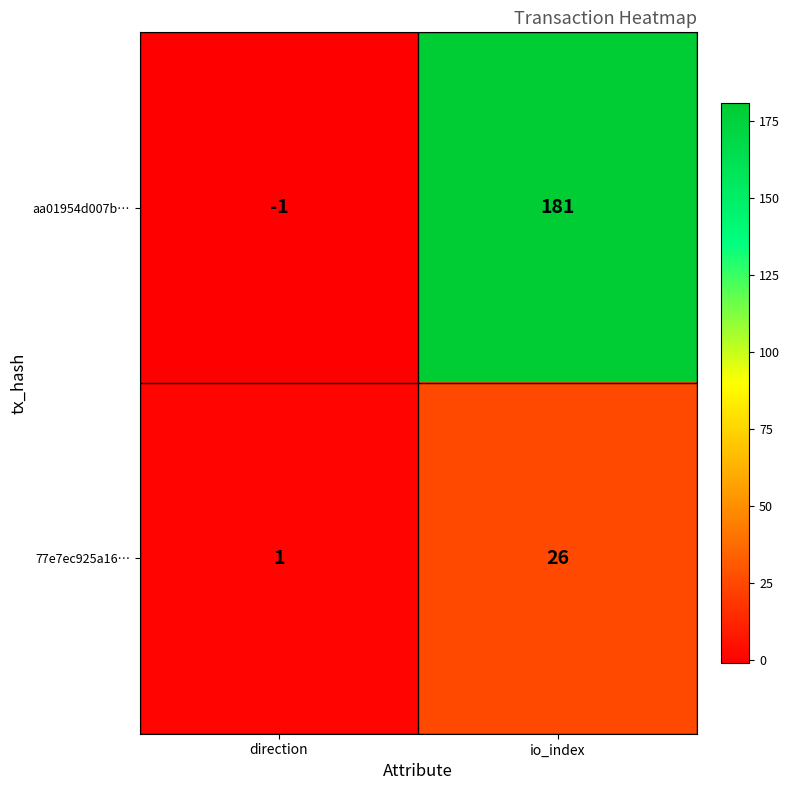

At which category does the chart reach its peak across all series?

io_index